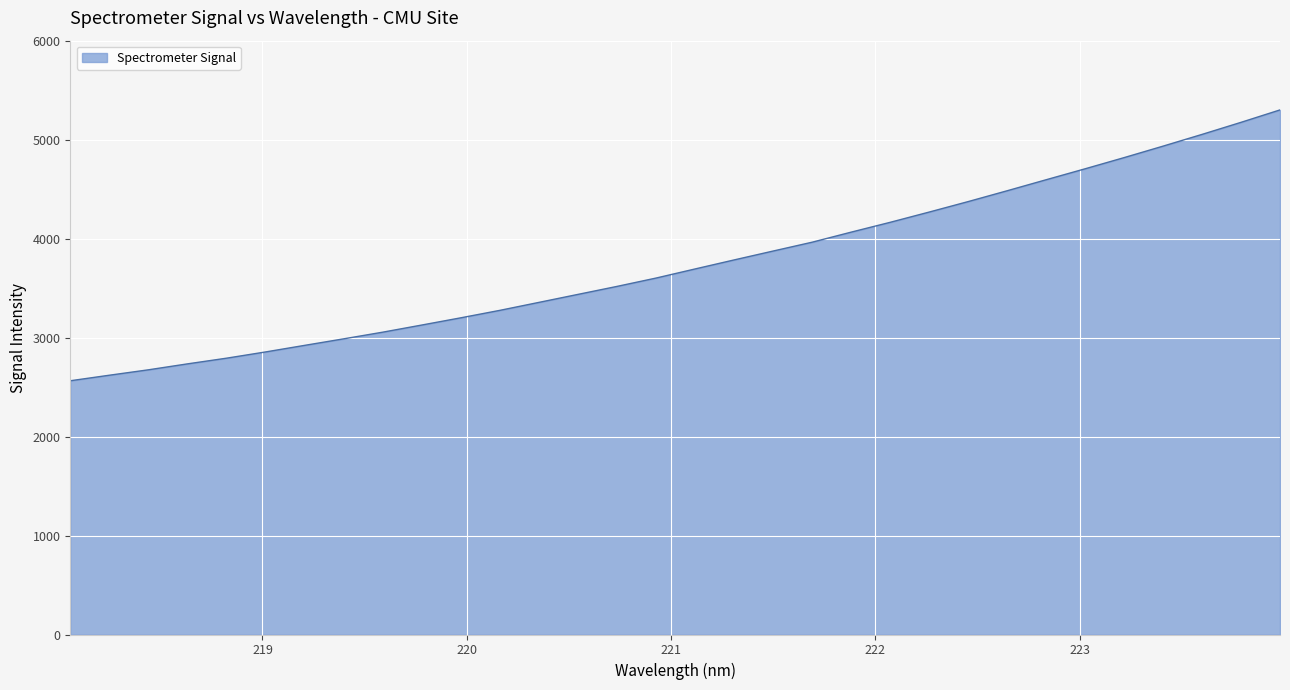

What is the difference between the maximum and minimum values?

2736.6